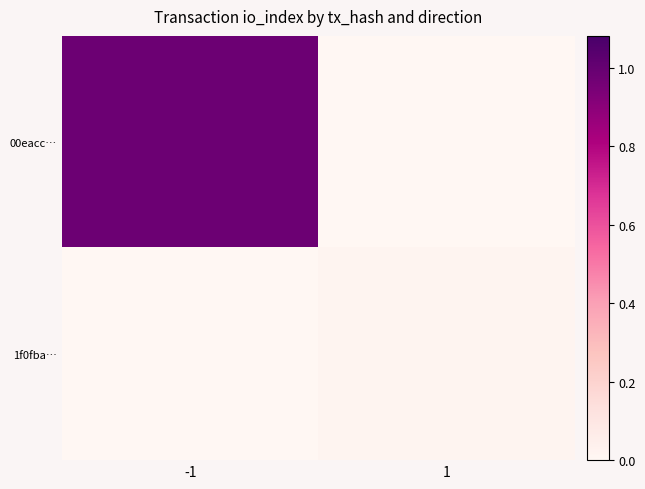

Reading left to right, list all the values displayed in this chart.

00eacc…: -1=1.0	1=0.0
1f0fba…: -1=0.0	1=0.0